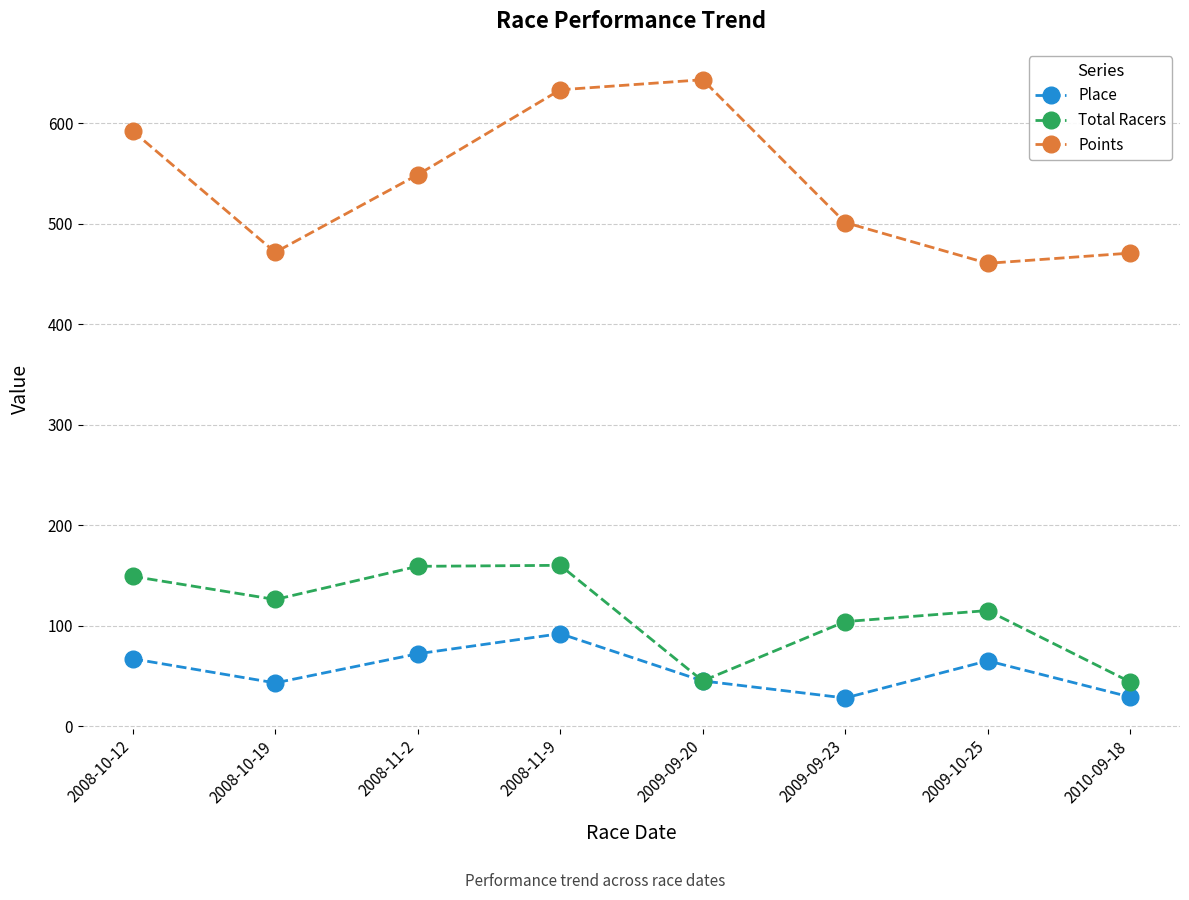

Which series has the largest total across all categories?

Points